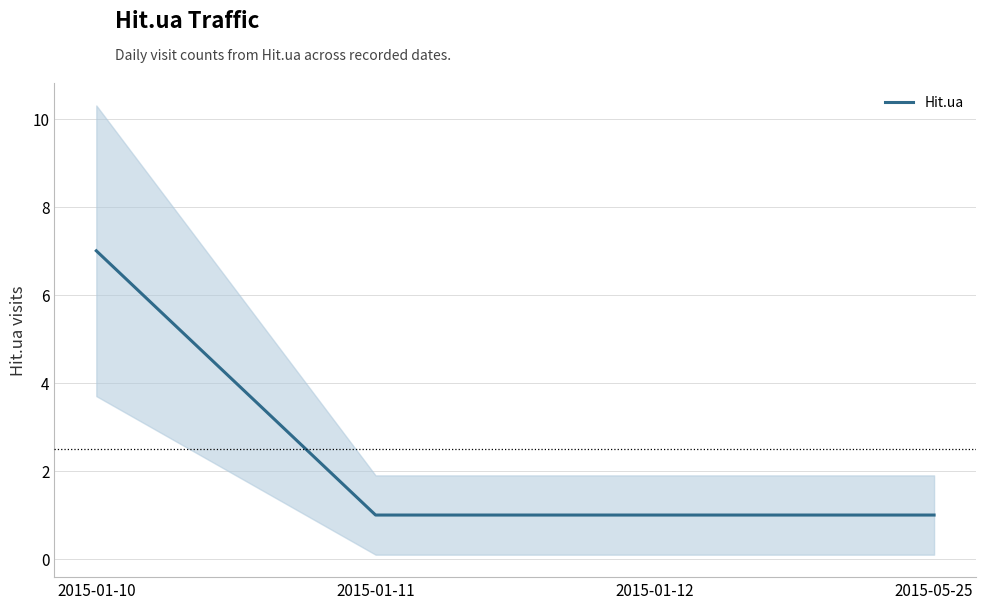

The value at 2015-01-10 is 7. True or false?

True